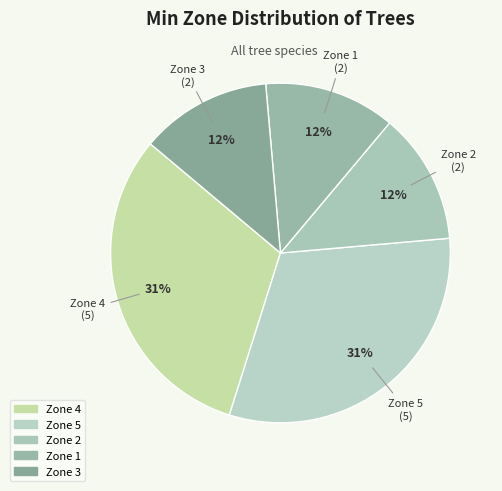

Count the number of slices in the pie.

5